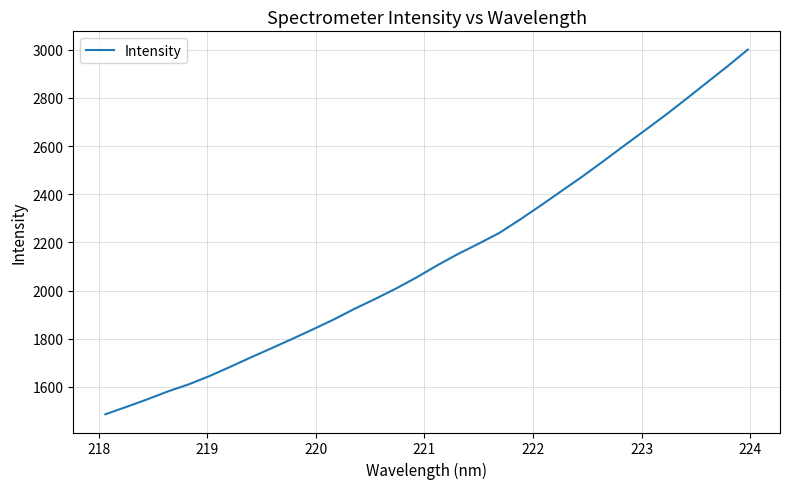

What is the smallest value displayed?

1486.3